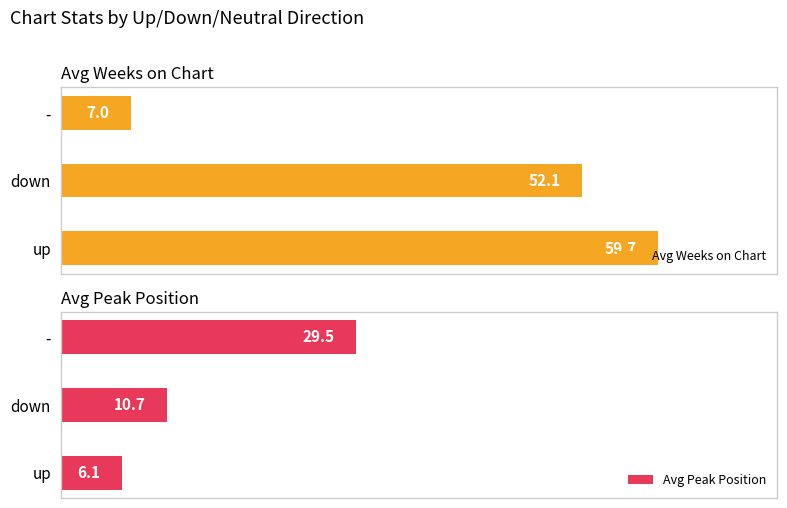

What is the highest value of the Avg Peak Position series?

29.5